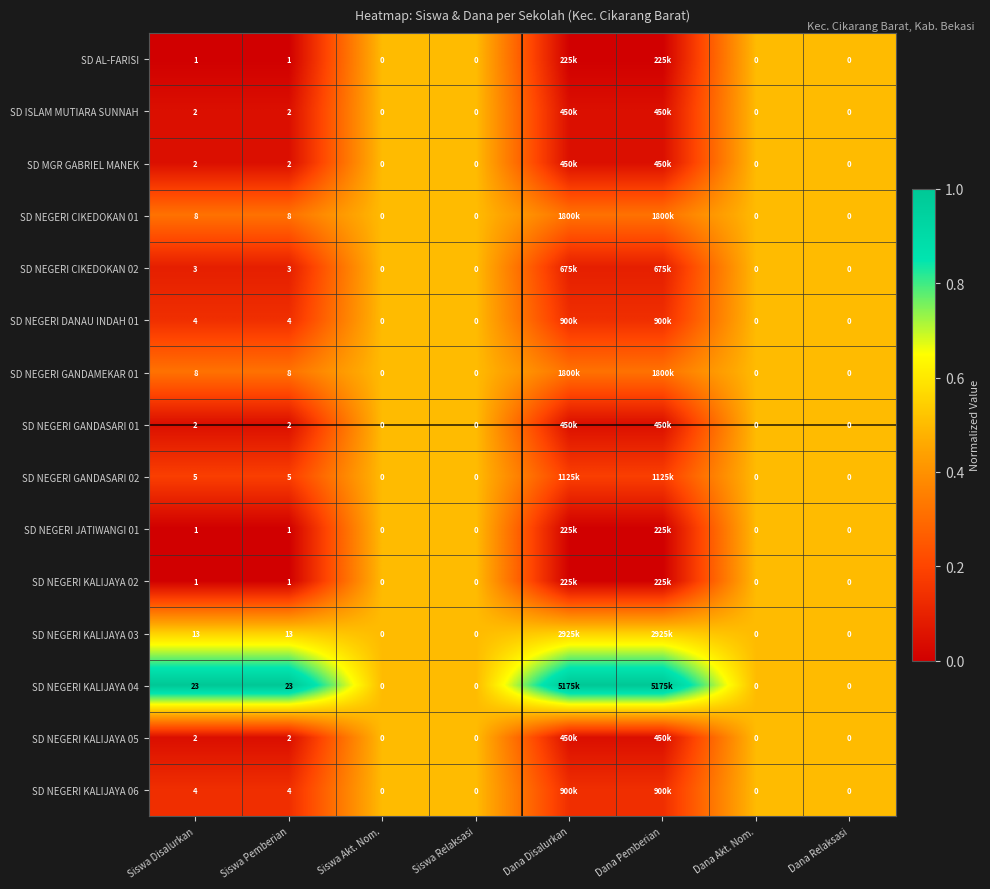

Is the value of SD AL-FARISI at Dana Relaksasi greater than the value of SD NEGERI GANDAMEKAR 01 at Siswa Pemberian?

No